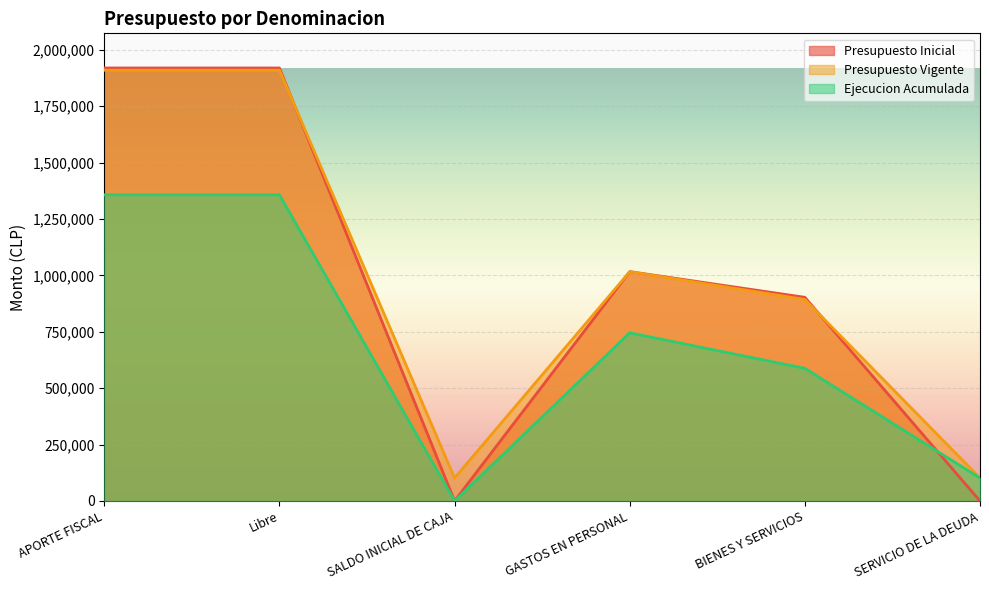

How many lines are shown in the chart?

3